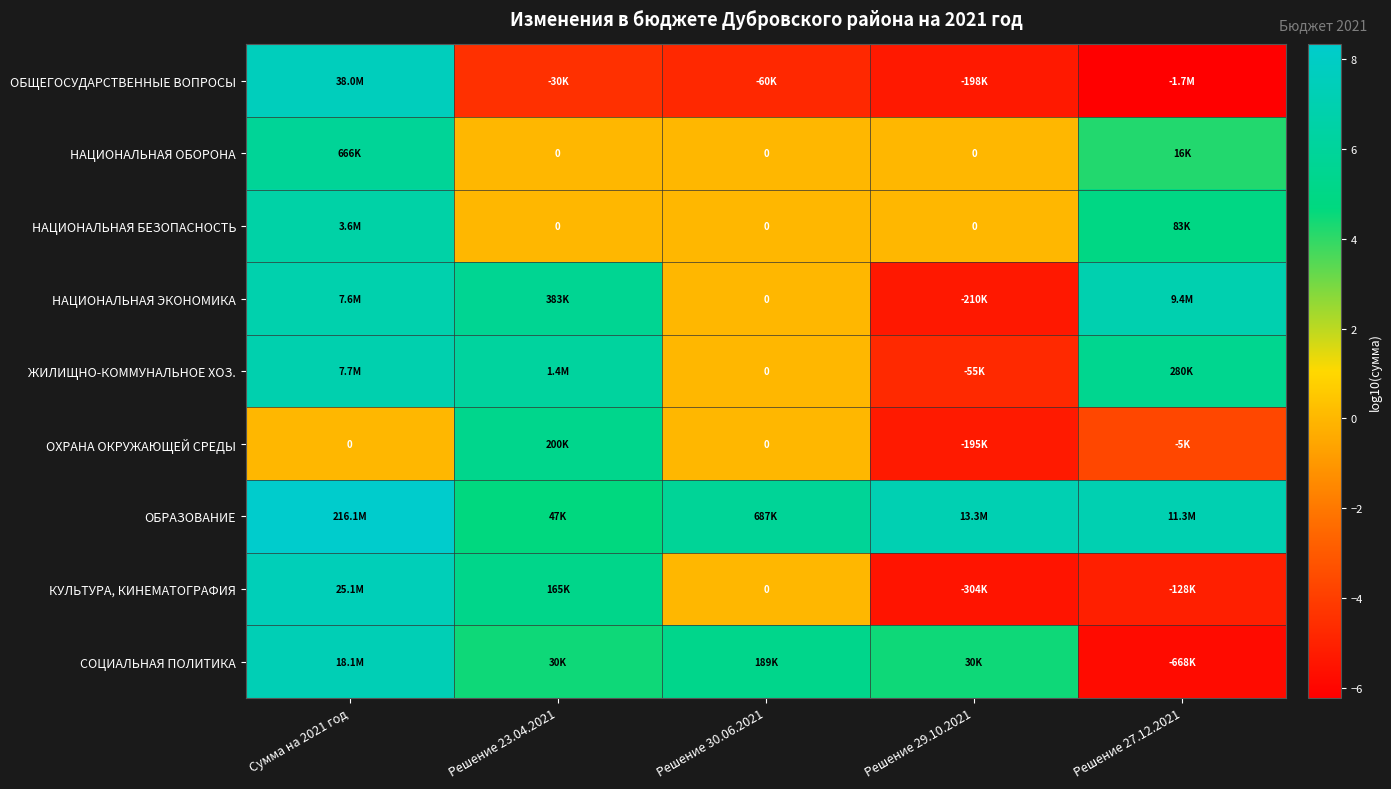

The value of СОЦИАЛЬНАЯ ПОЛИТИКА at Решение 30.06.2021 is 9.5. True or false?

False